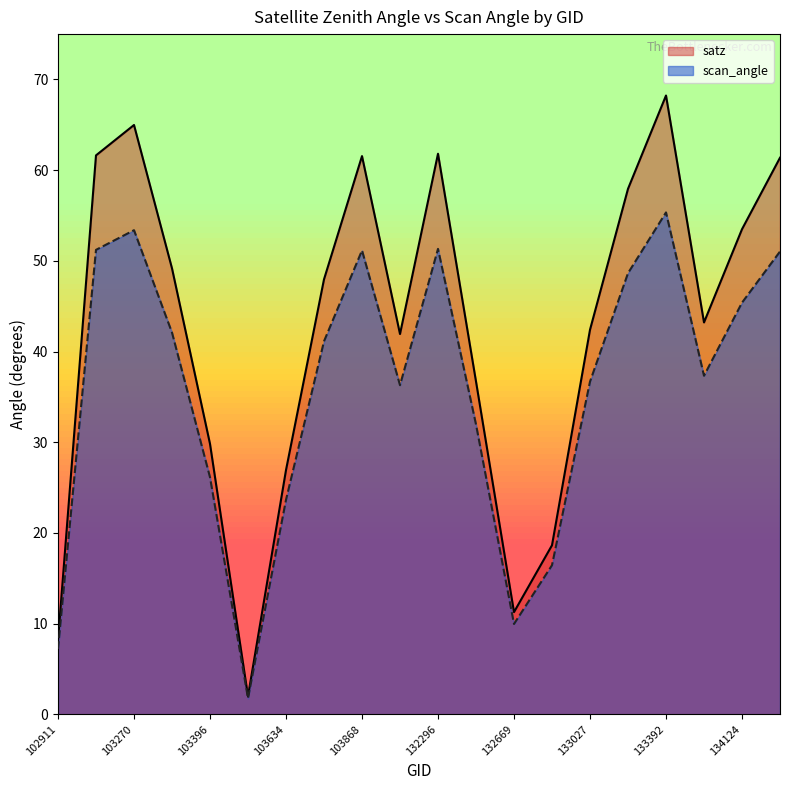

Is the value of scan_angle at 104346 greater than the value of satz at 133392?

No